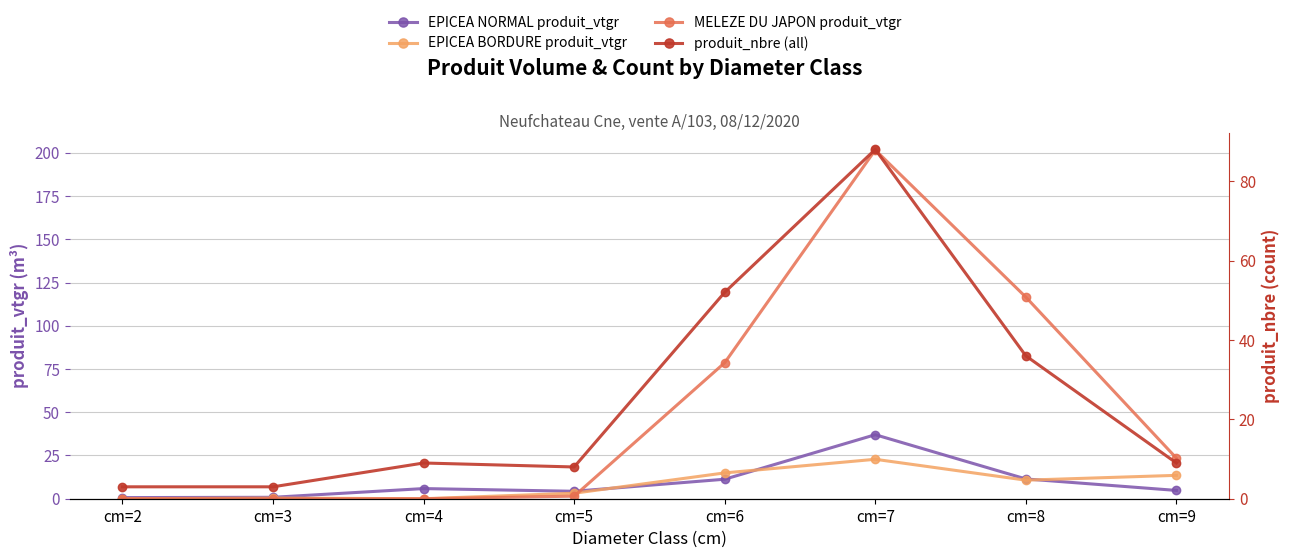

Which has a higher value, cm=3 or cm=8?

cm=8